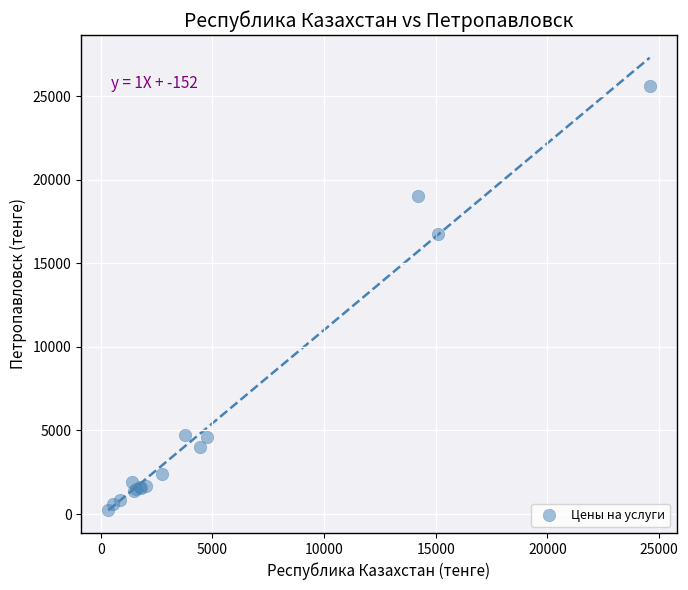

What Y value in the scatter plot is closest to 12906?

16755